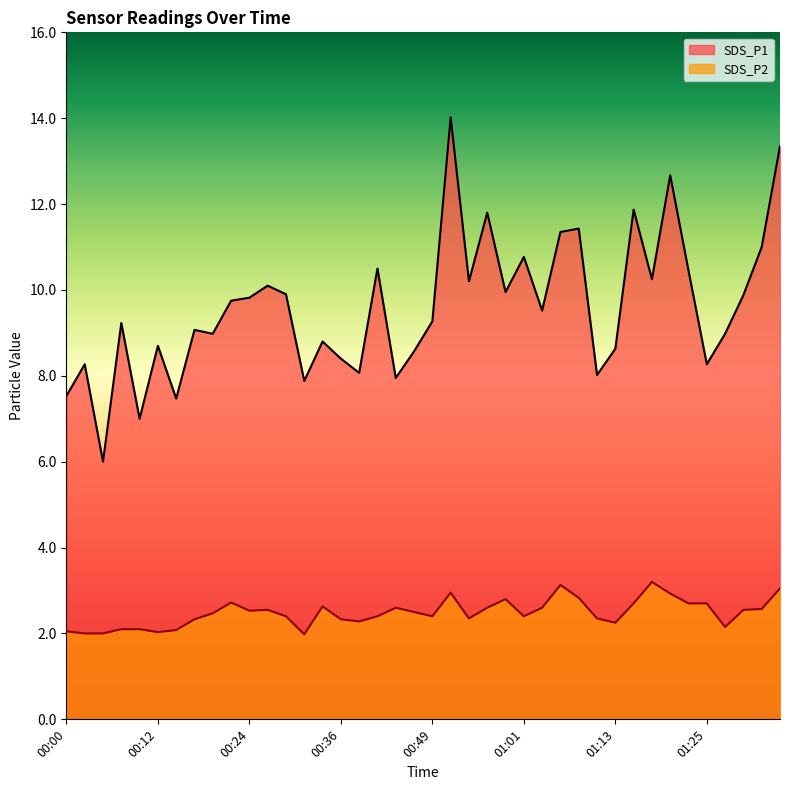

What is the difference between the SDS_P2 values at 00:44 and 00:58?

0.2